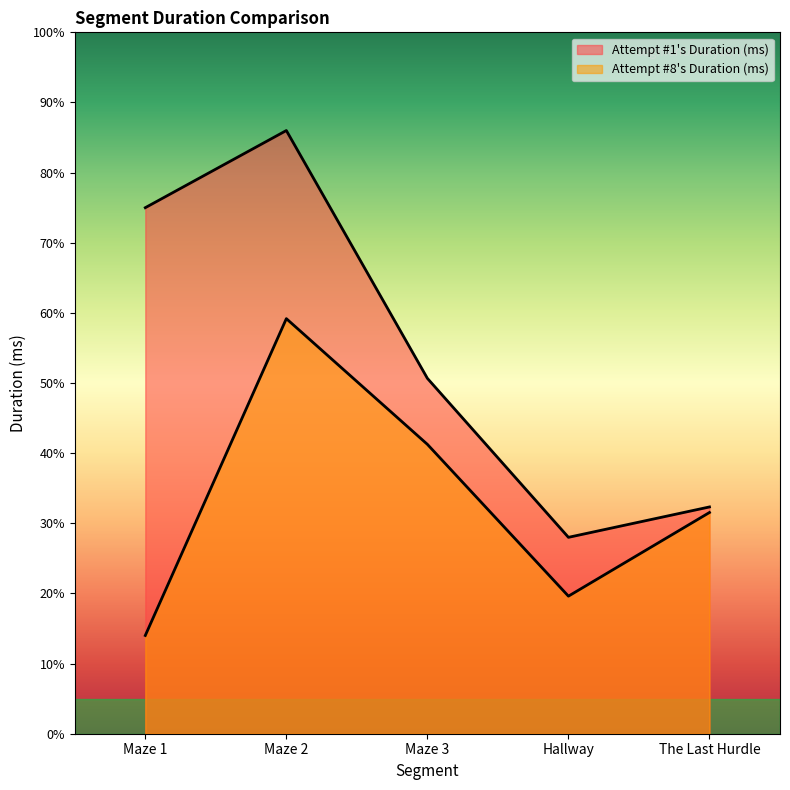

In Attempt #1's Duration (ms), how many points are lower than both neighbors (excluding endpoints)?

1